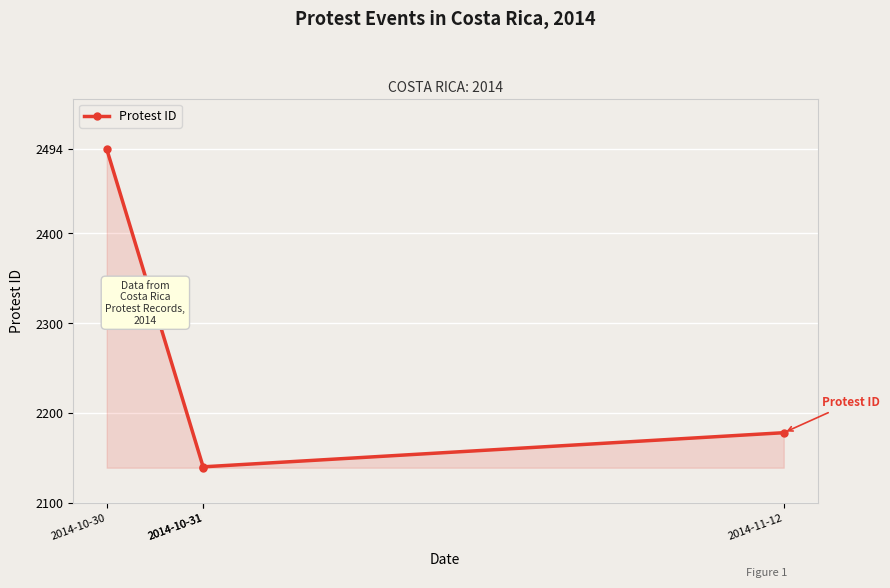

The value at 2014-10-30 is 2494. True or false?

True